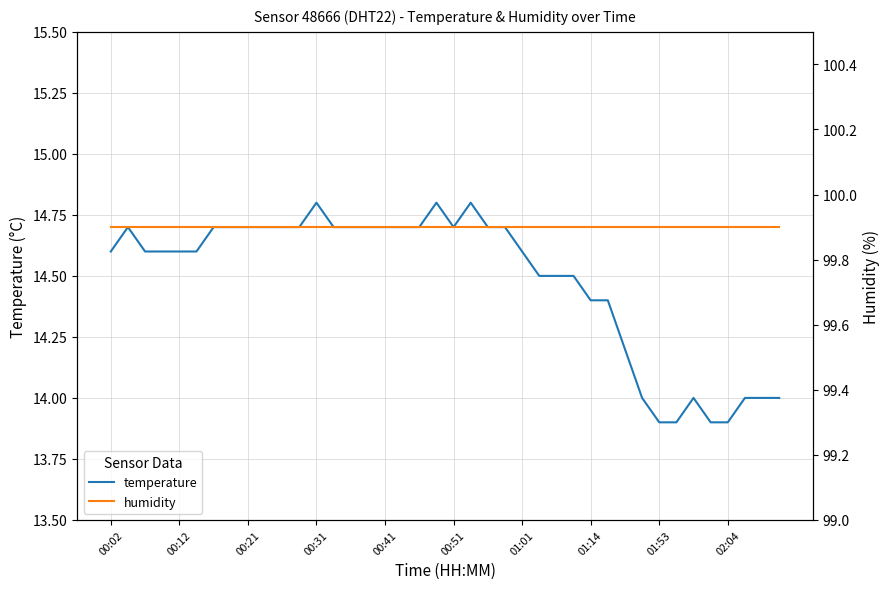

In temperature, how many points are higher than both neighbors (excluding endpoints)?

5